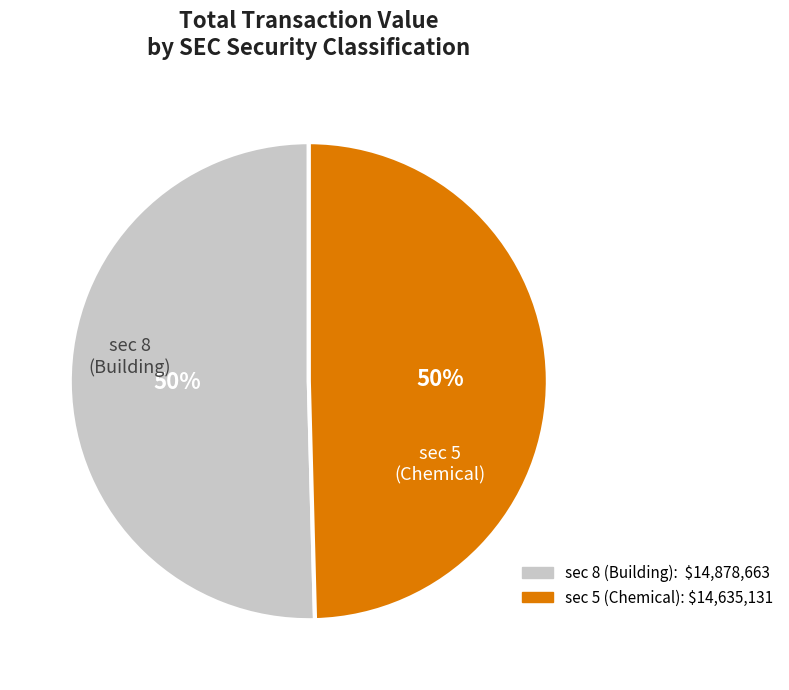

To the nearest percent, what is the average slice percentage?

50%